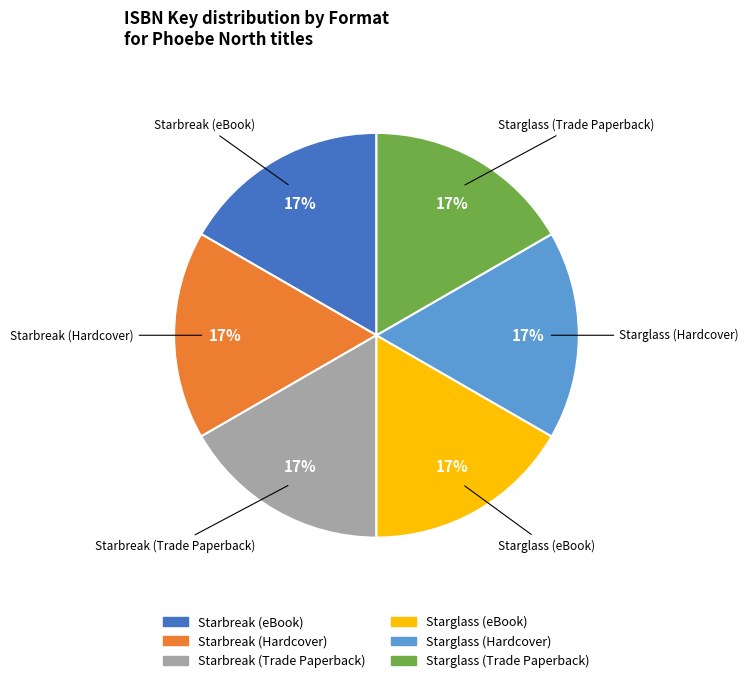

What is the ratio of the value at Starbreak (Hardcover) to the value at Starbreak (eBook)?

1.0